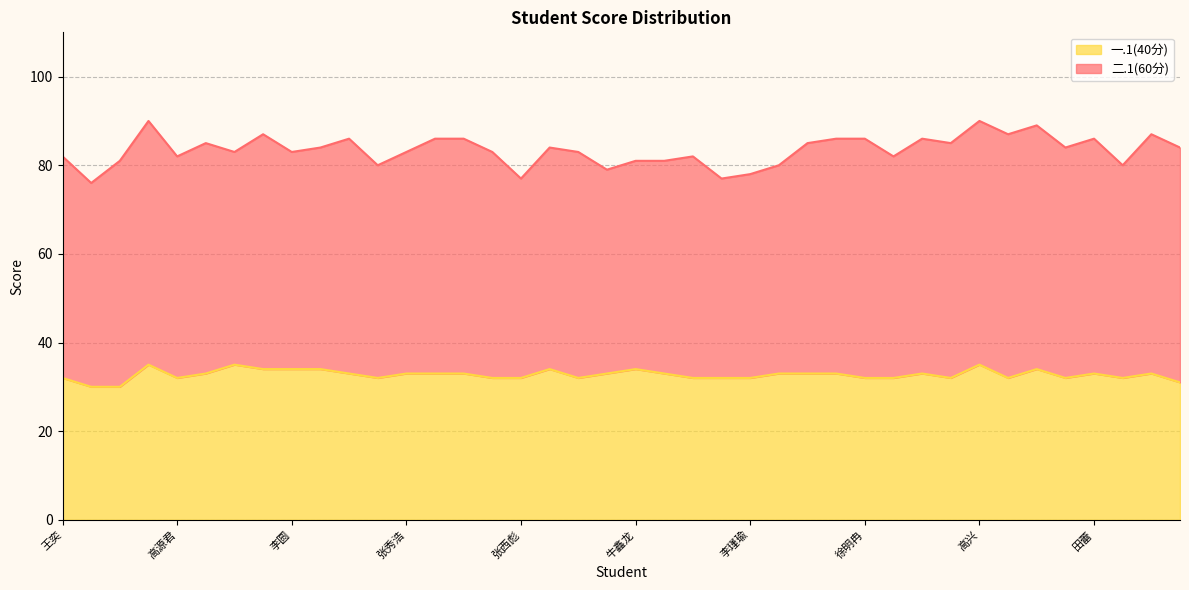

True or false: the data shows 45 at 李瑾瑜.

False